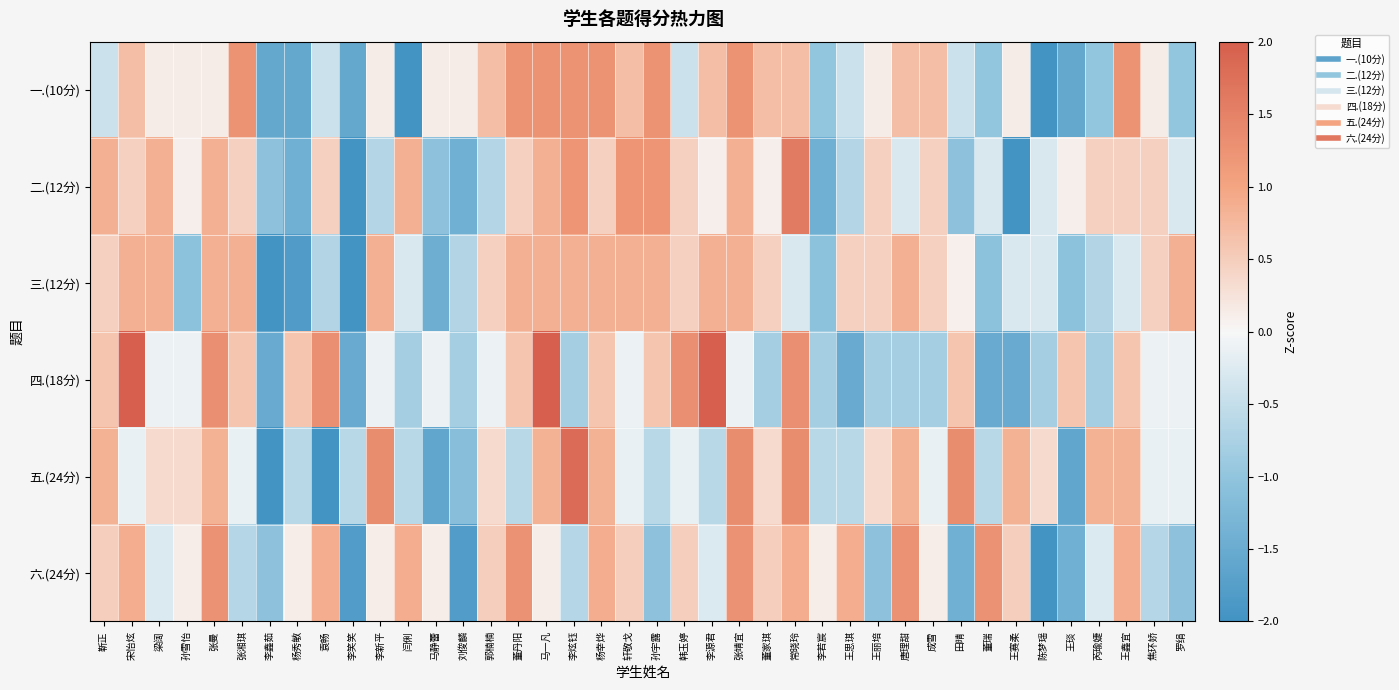

Which series has the largest range (max minus min)?

二.(12分)